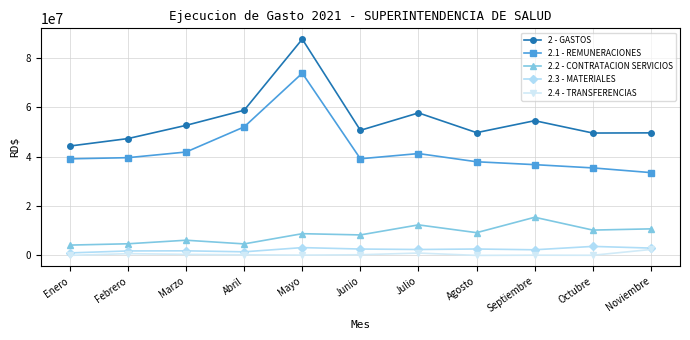

The 2.1 - REMUNERACIONES series shows 73898320.3 at Mayo. True or false?

True